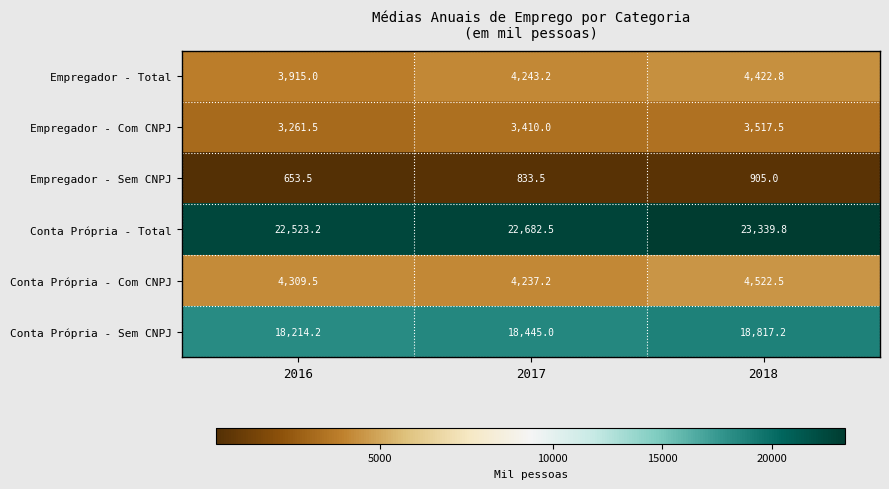

Reading left to right, extract all data points from this chart.

Empregador - Total: 3915.0	4243.2	4422.8
Empregador - Com CNPJ: 3261.5	3410.0	3517.5
Empregador - Sem CNPJ: 653.5	833.5	905.0
Conta Própria - Total: 22523.2	22682.5	23339.8
Conta Própria - Com CNPJ: 4309.5	4237.2	4522.5
Conta Própria - Sem CNPJ: 18214.2	18445.0	18817.2